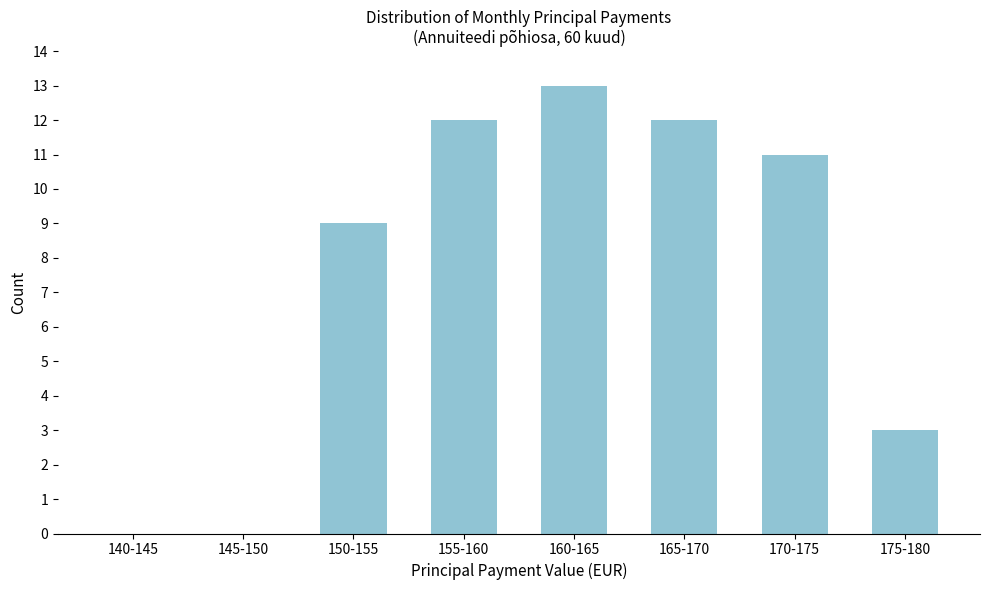

Reading left to right, transcribe all the data shown in this chart.

140-145=0	145-150=0	150-155=9	155-160=12	160-165=13	165-170=12	170-175=11	175-180=3